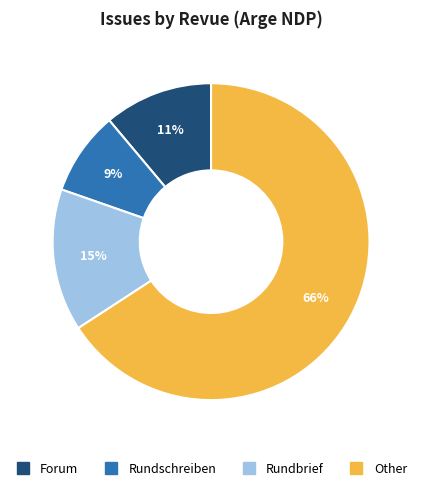

Is it true that Rundbrief is 5% of the pie?

False